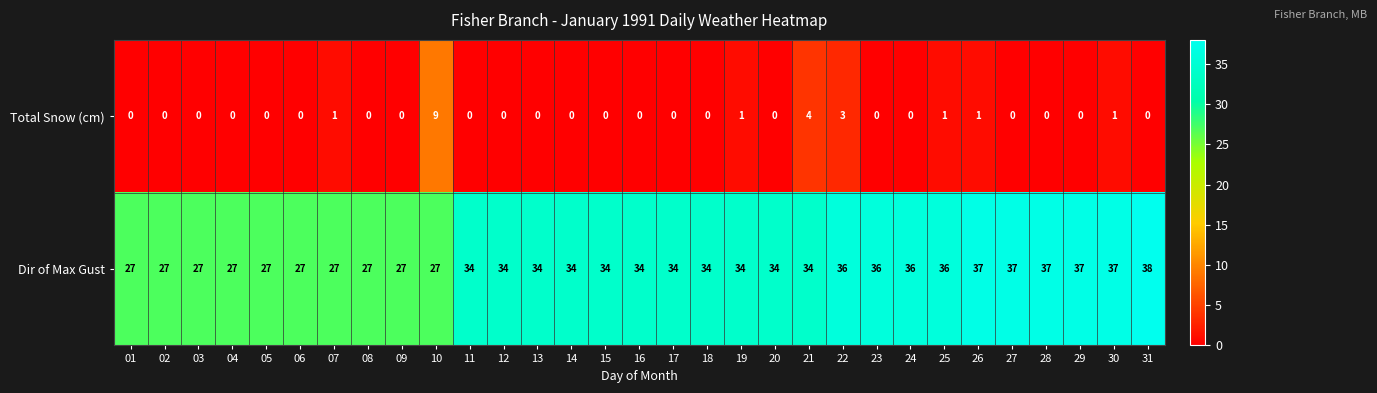

Which category has the highest value across all series?

31